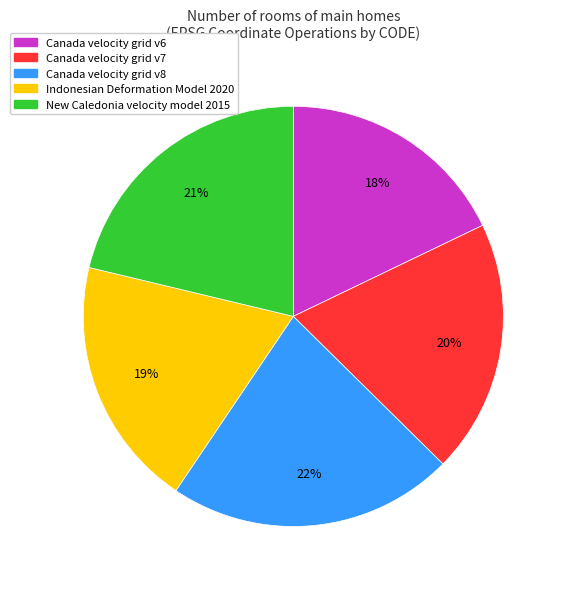

Is it true that New Caledonia velocity model 2015 is 21% of the pie?

True